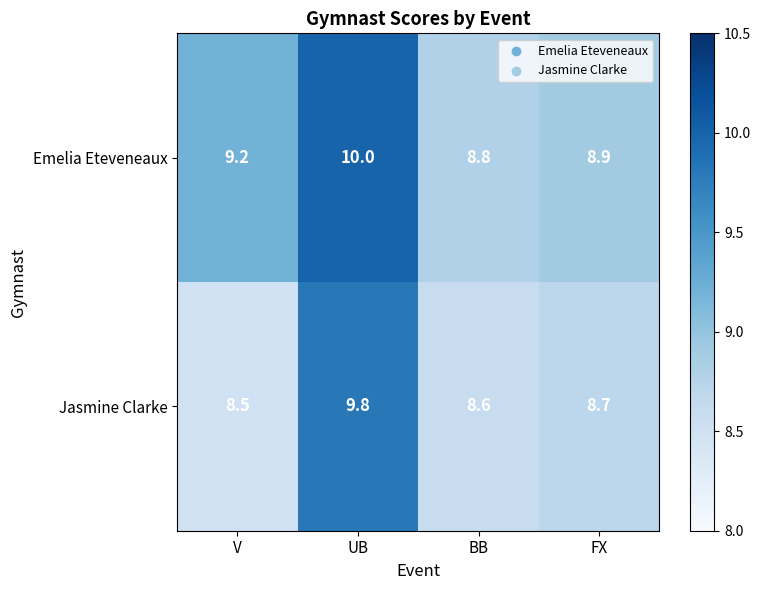

Which label corresponds to the smallest value in the chart?

V